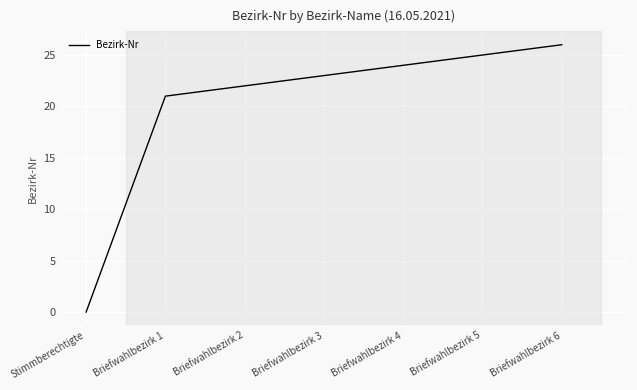

How many values are above zero?

6